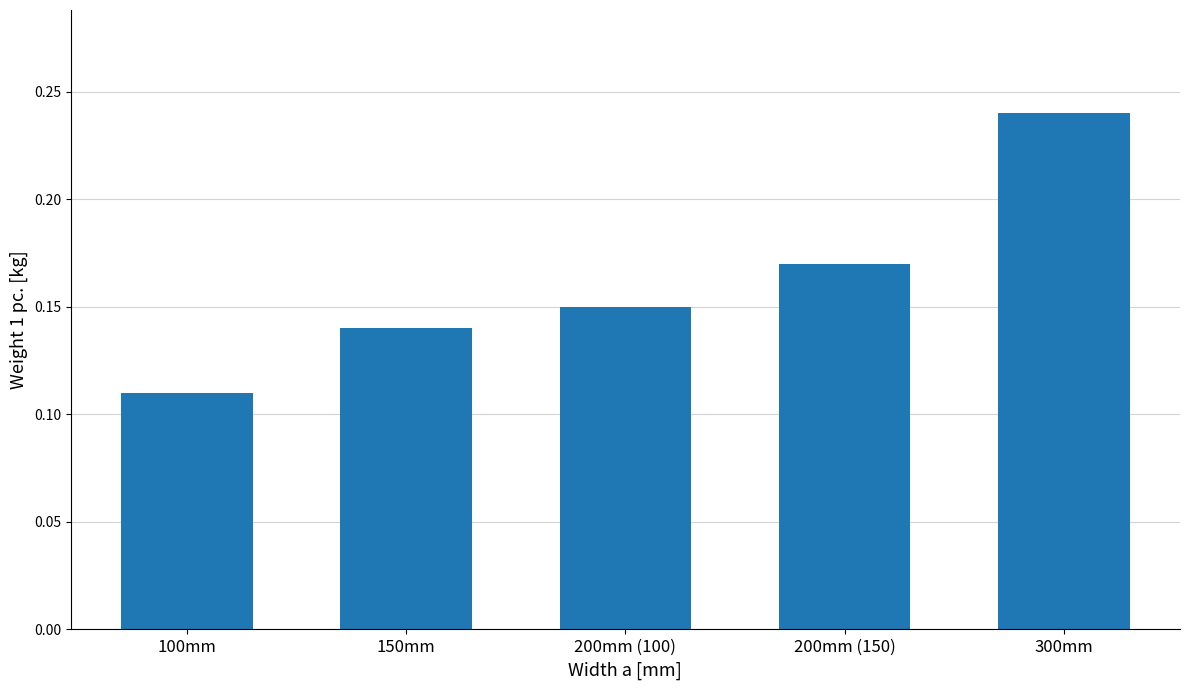

What is the sum of all values?

0.8